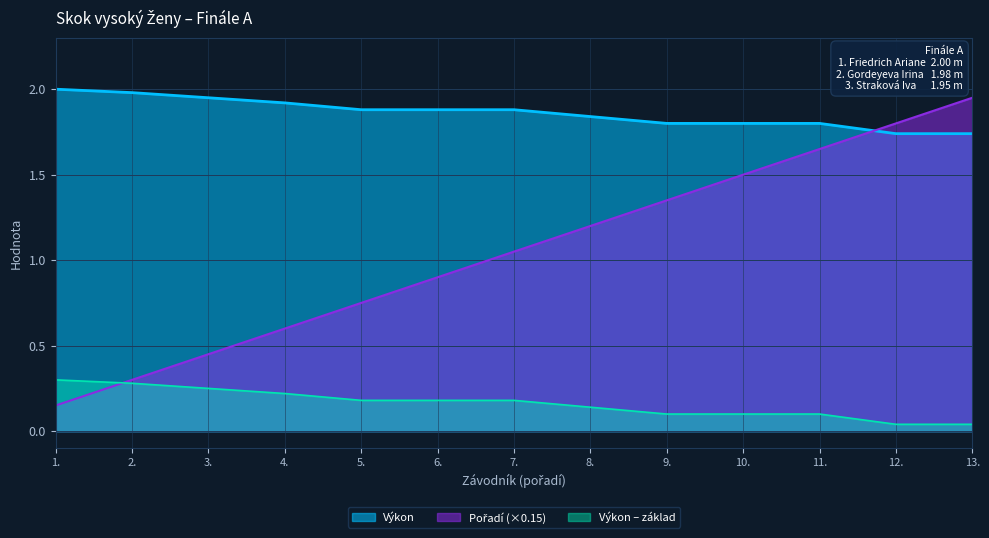

Which series has the largest total across all categories?

Výkon